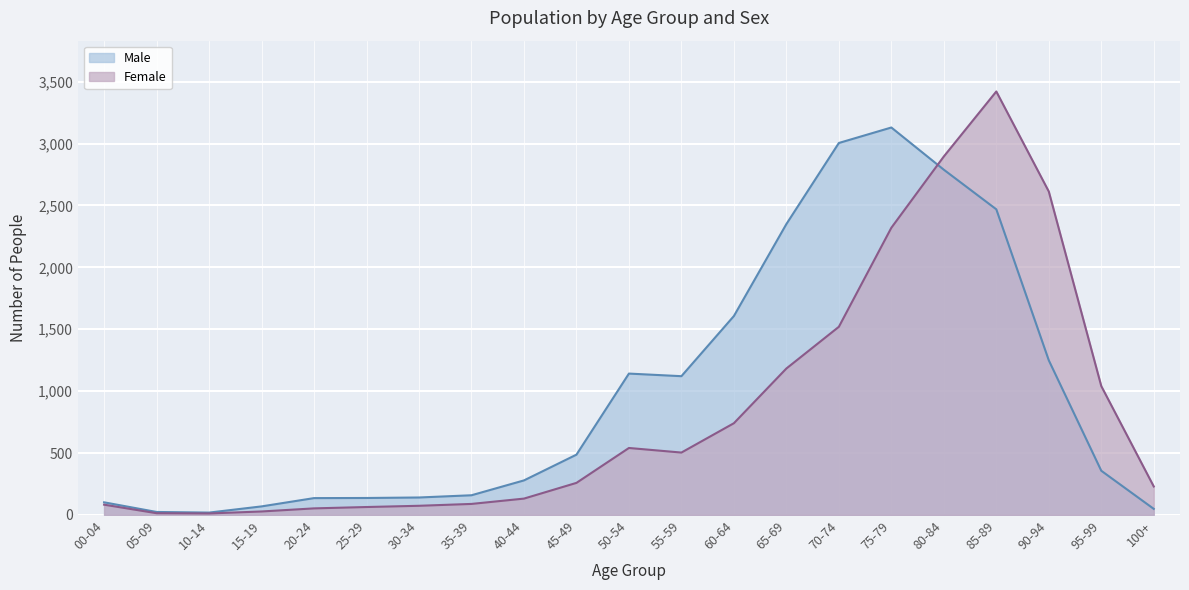

Which series has the largest total across all categories?

Male